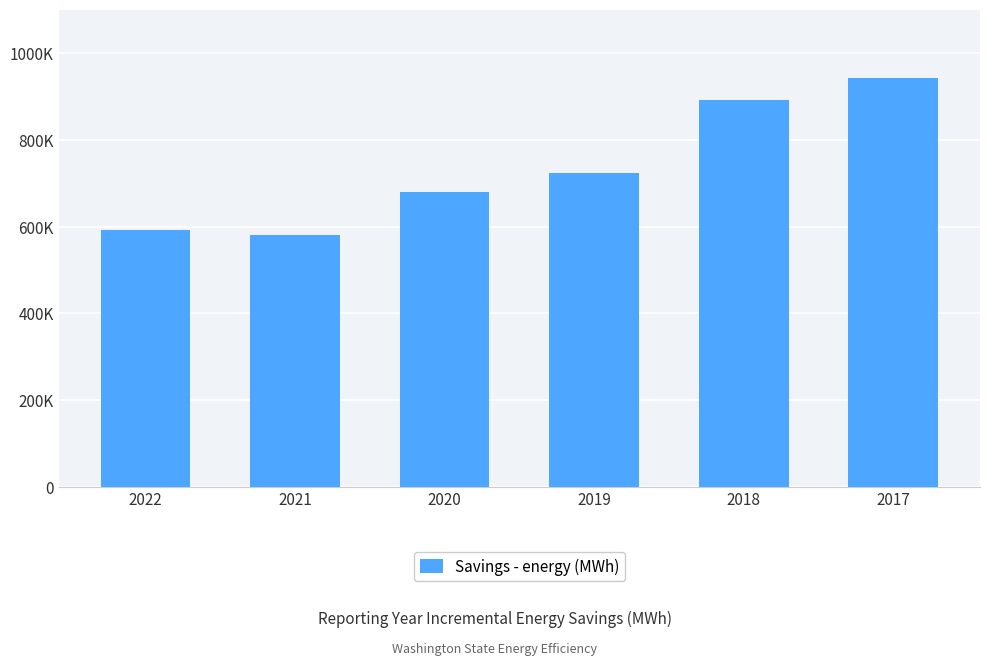

Are the bars horizontal?

No